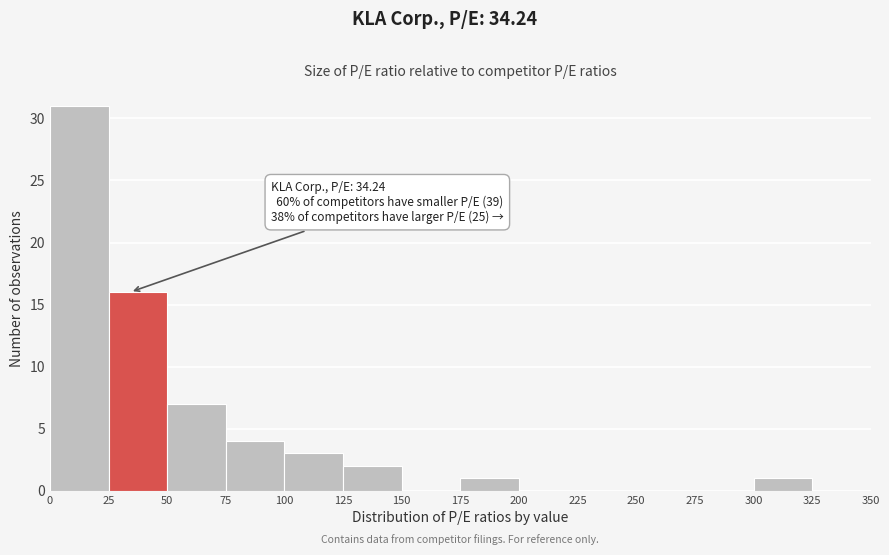

Over which range of the x-axis is the bar tallest?

0 to 25